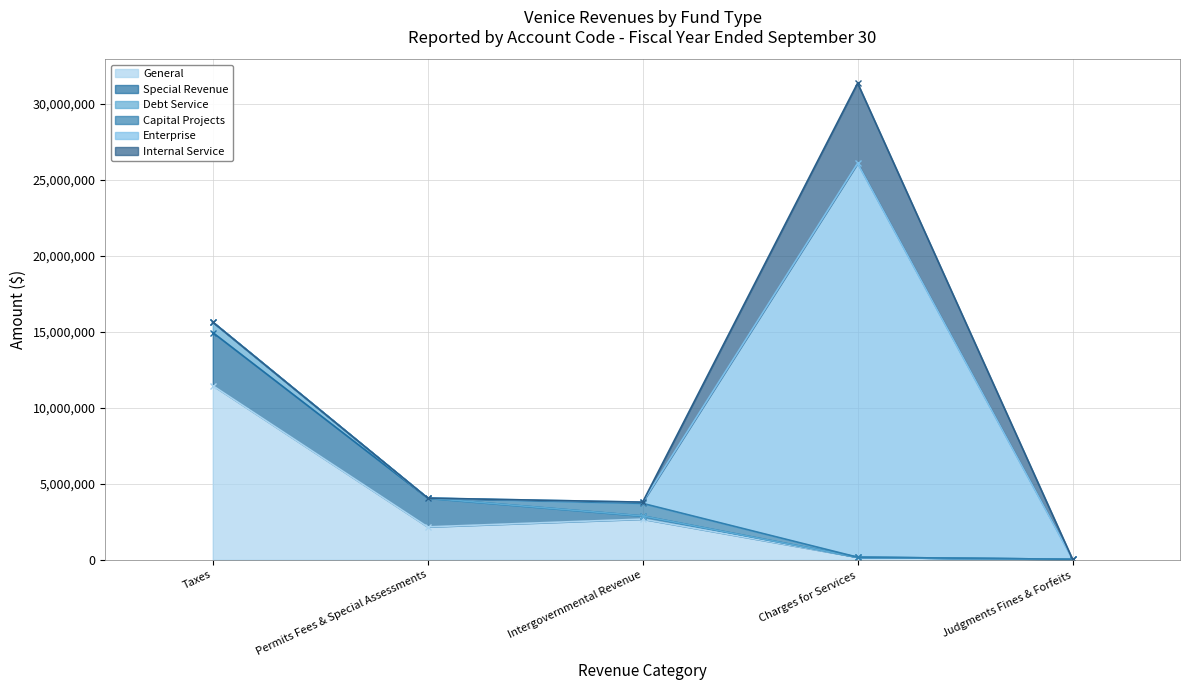

Rank the series at Intergovernmental Revenue from highest to lowest value.

General, Capital Projects, Special Revenue, Enterprise, Debt Service, Internal Service